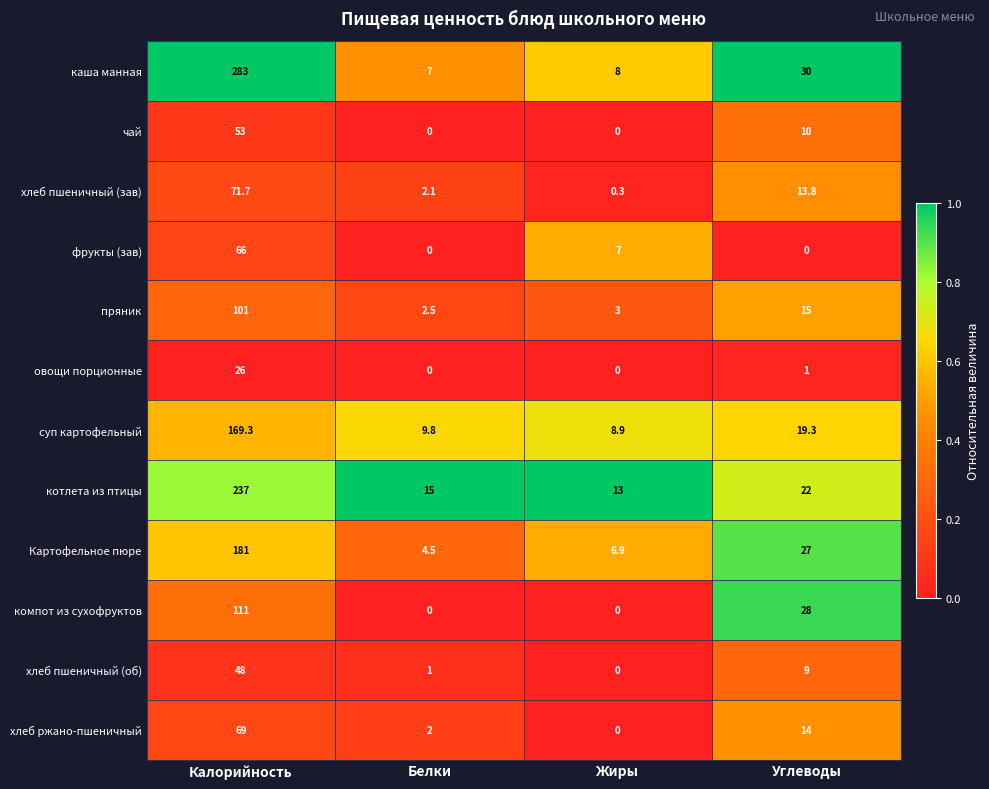

At which label does суп картофельный reach its minimum?

Жиры